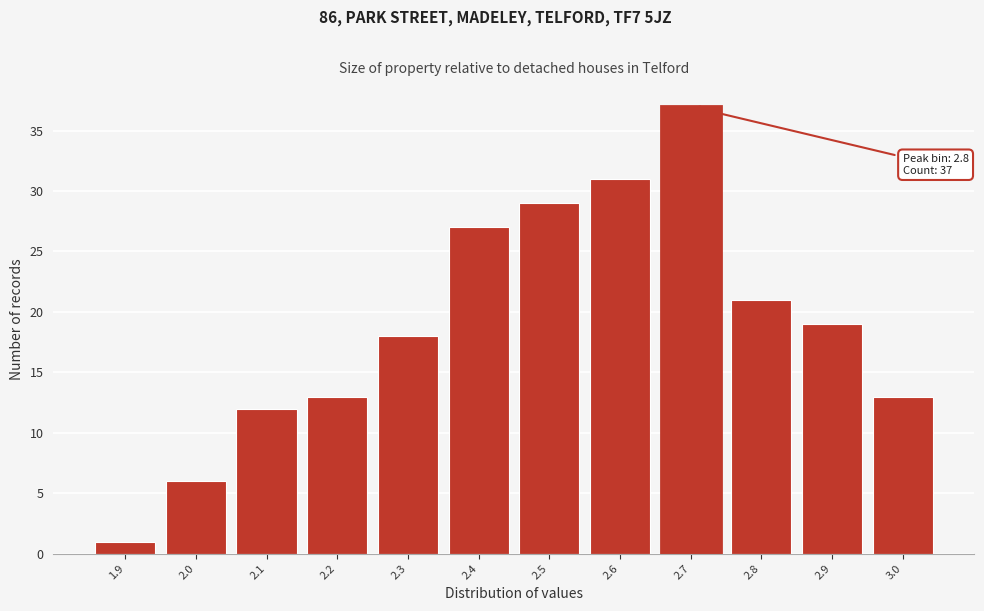

Reading left to right, extract all data points from this chart.

1	6	12	13	18	27	29	31	37	21	19	13